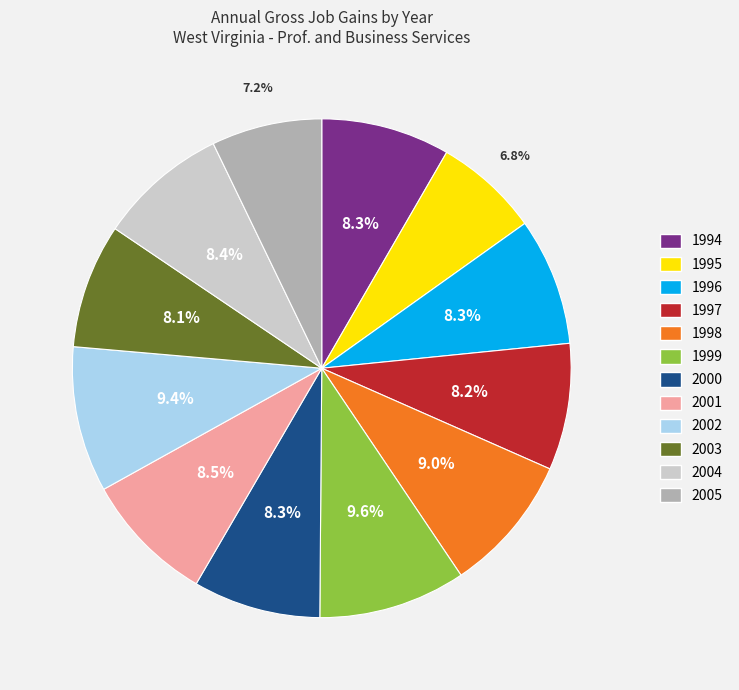

To the nearest percent, what is the combined percentage of 2000 and 2004?

17%